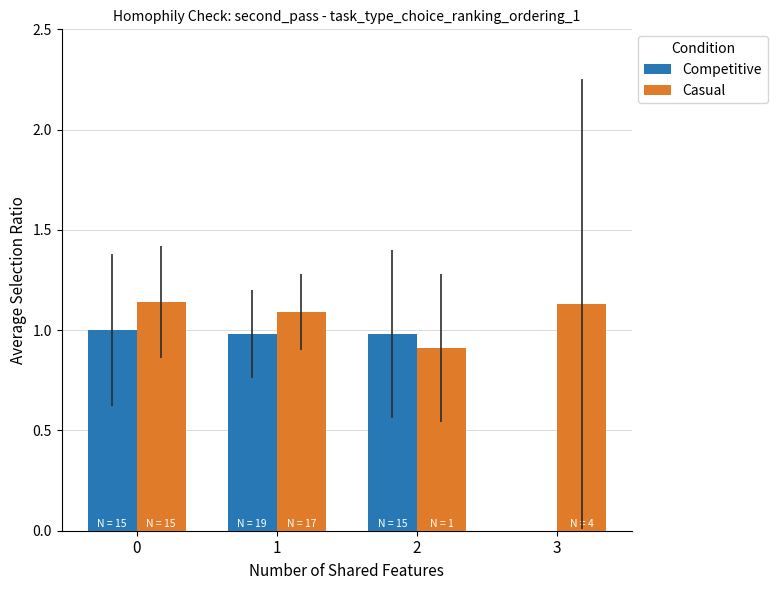

What is the sum of all Casual values?

4.3